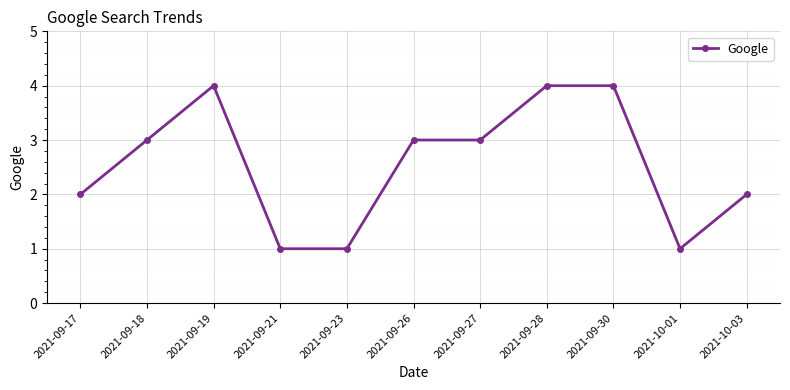

What value does the data have at 2021-09-30?

4